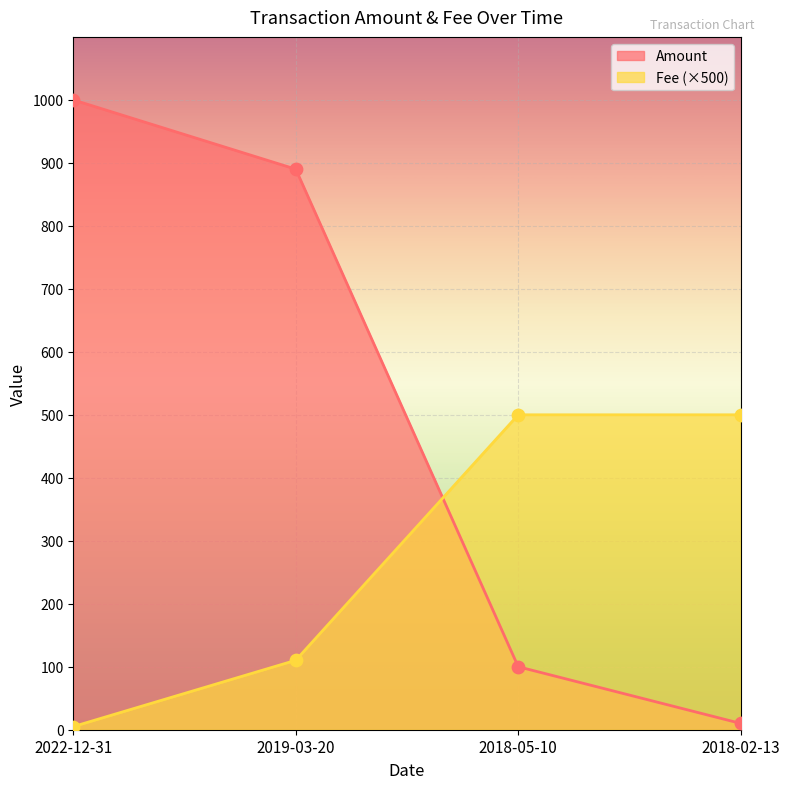

At how many categories does at least one series exceed 700?

2